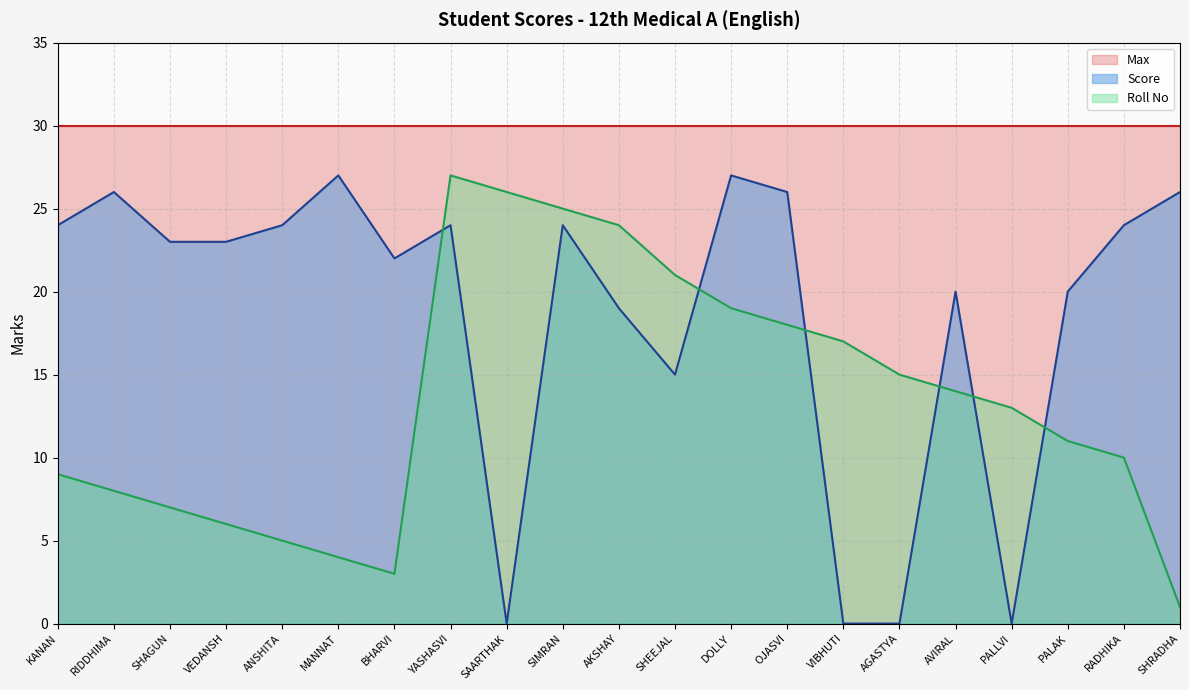

What is the greatest value displayed?

30